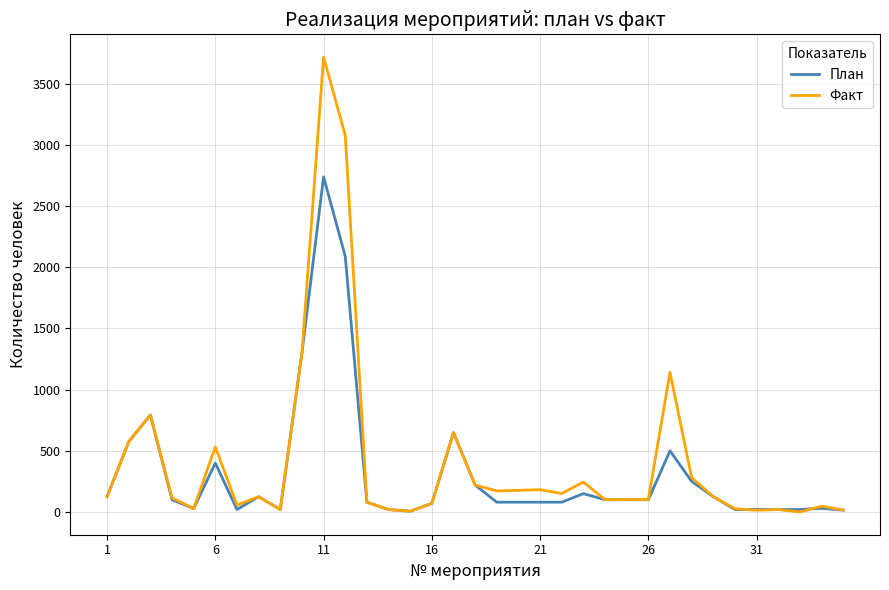

What is the maximum value shown in the chart?

3718